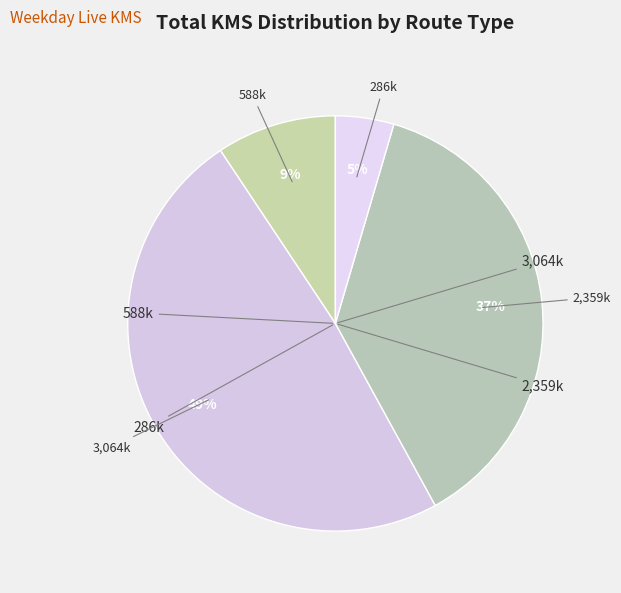

To the nearest percent, what is the difference between the largest and smallest slice percentages?

44%